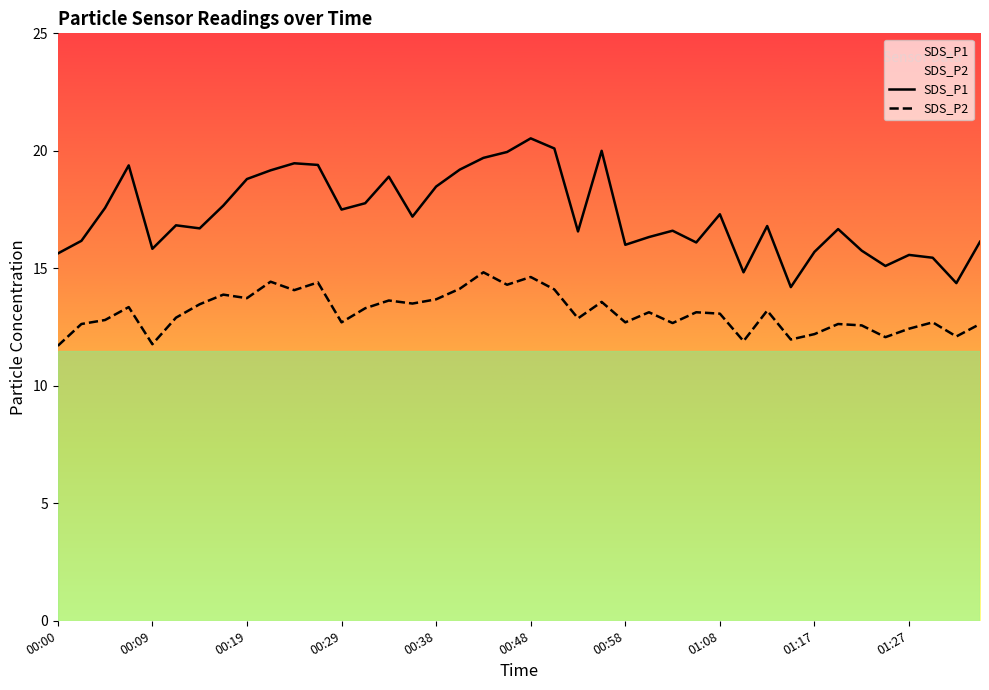

True or false: SDS_P1 and SDS_P2 intersect in this chart.

False